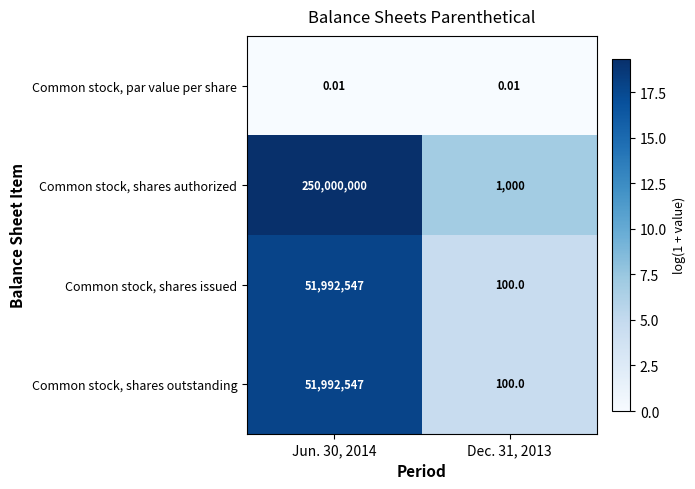

Which series has the widest spread of values?

Common stock, shares authorized